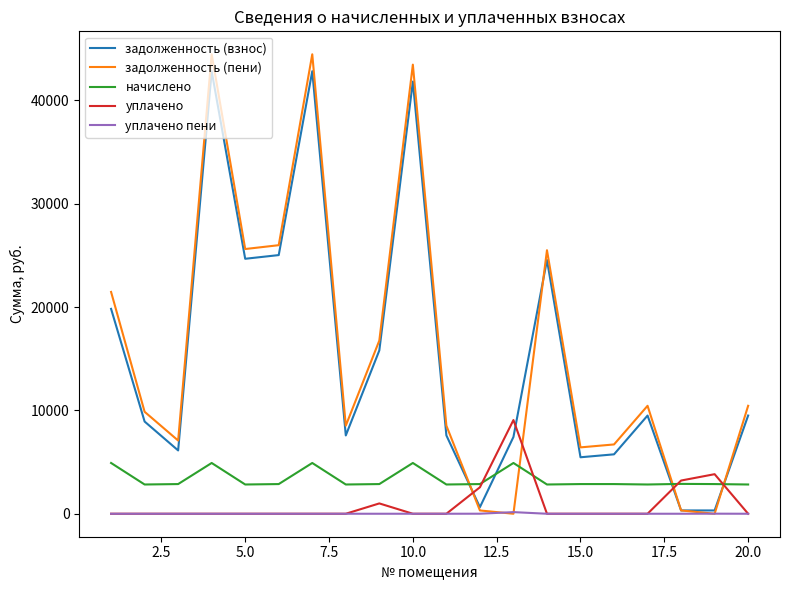

Which series has the widest spread of values?

задолженность (пени)